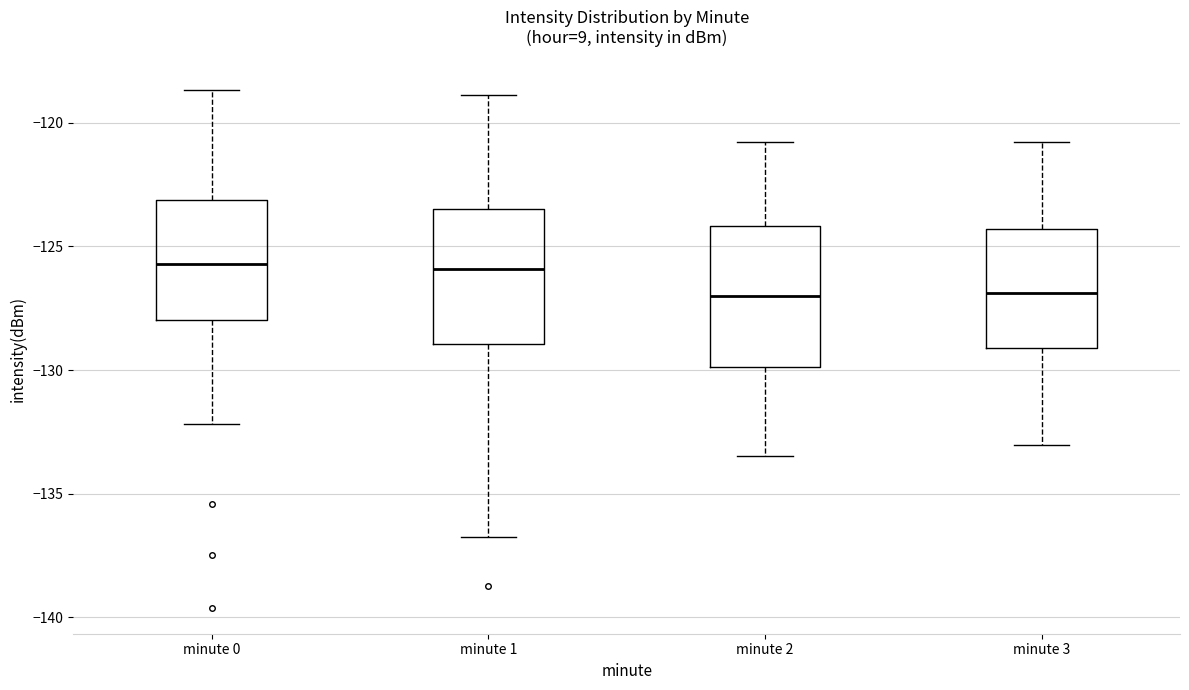

Reading left to right, read every box against the y-axis: the position of its median line, the range the box covers, and the ends of its whiskers. The values are not printed on the chart, so give them approximately, as read against the axis.

minute 0: median -125.5, box -128.0 to -123.0, whiskers -132.0 to -118.5
minute 1: median -126.0, box -129.0 to -123.5, whiskers -137.0 to -119.0
minute 2: median -127.0, box -130.0 to -124.0, whiskers -133.5 to -121.0
minute 3: median -127.0, box -129.0 to -124.5, whiskers -133.0 to -121.0